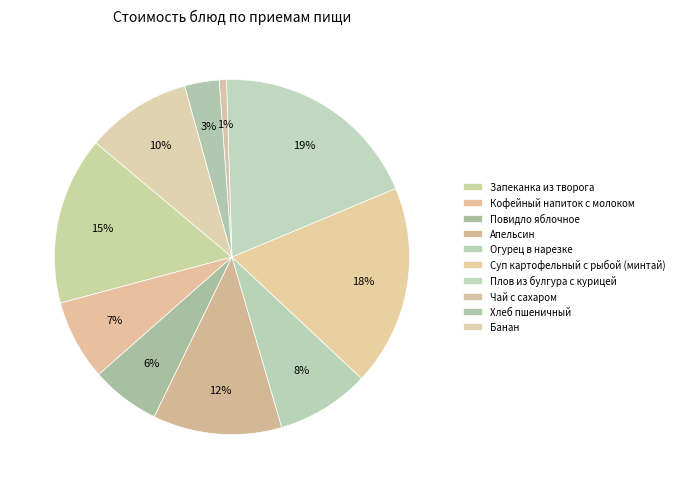

How many segments does this pie chart have?

10